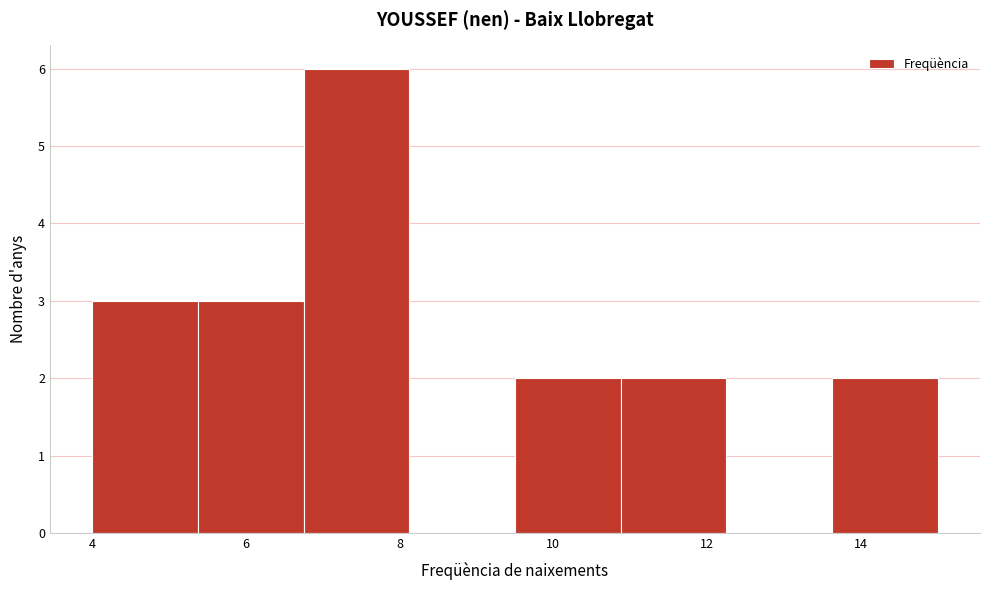

Reading left to right, transcribe this chart: for each bar, give the range it covers on the x-axis and its height. Neither the bar edges nor the heights are printed on the chart, so give them approximately, as read against the axes.

4.0 to 5.4: 3
5.4 to 6.8: 3
6.8 to 8.2: 6
8.2 to 9.6: 0
9.6 to 10.8: 2
10.8 to 12.2: 2
12.2 to 13.6: 0
13.6 to 15.0: 2